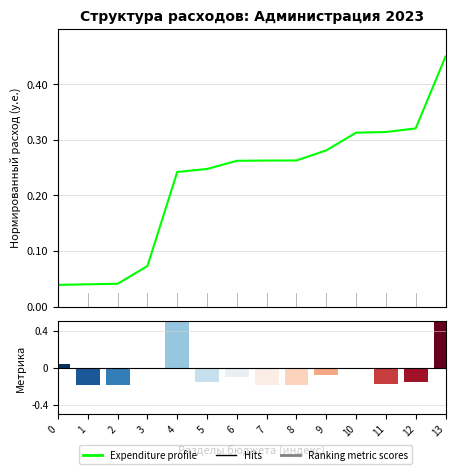

The Ranking metric scores series shows -0.3 at 7. True or false?

False